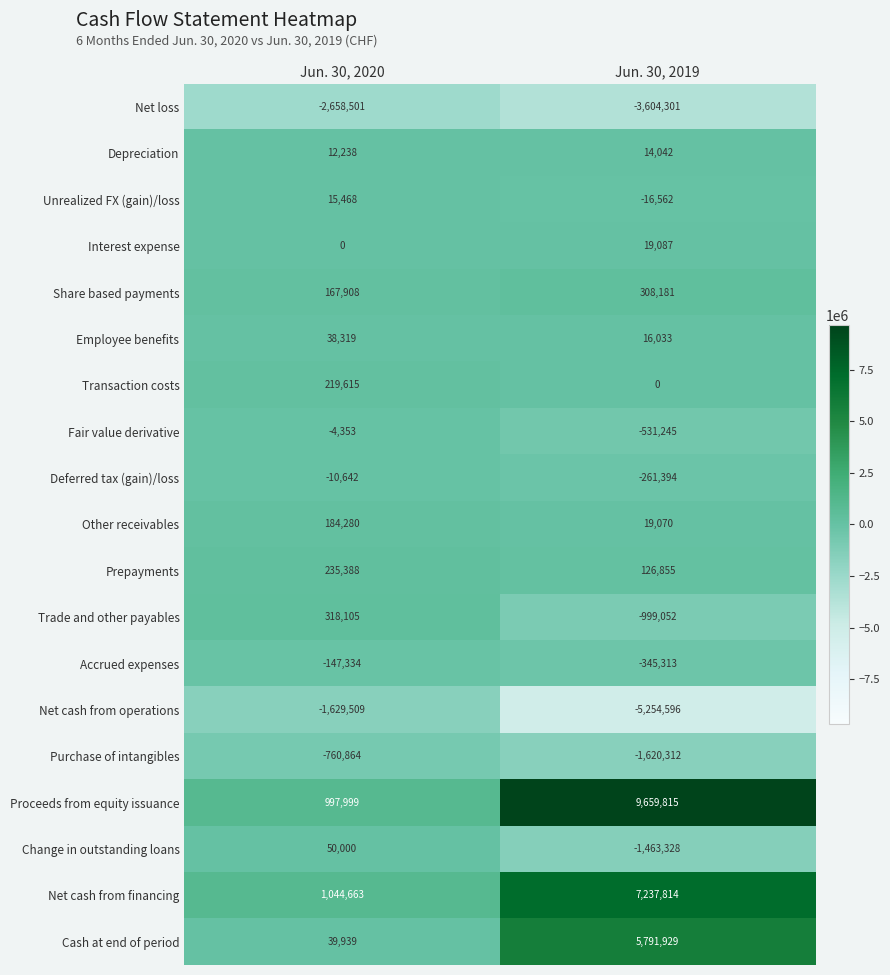

Which series has the largest range (max minus min)?

Proceeds from equity issuance